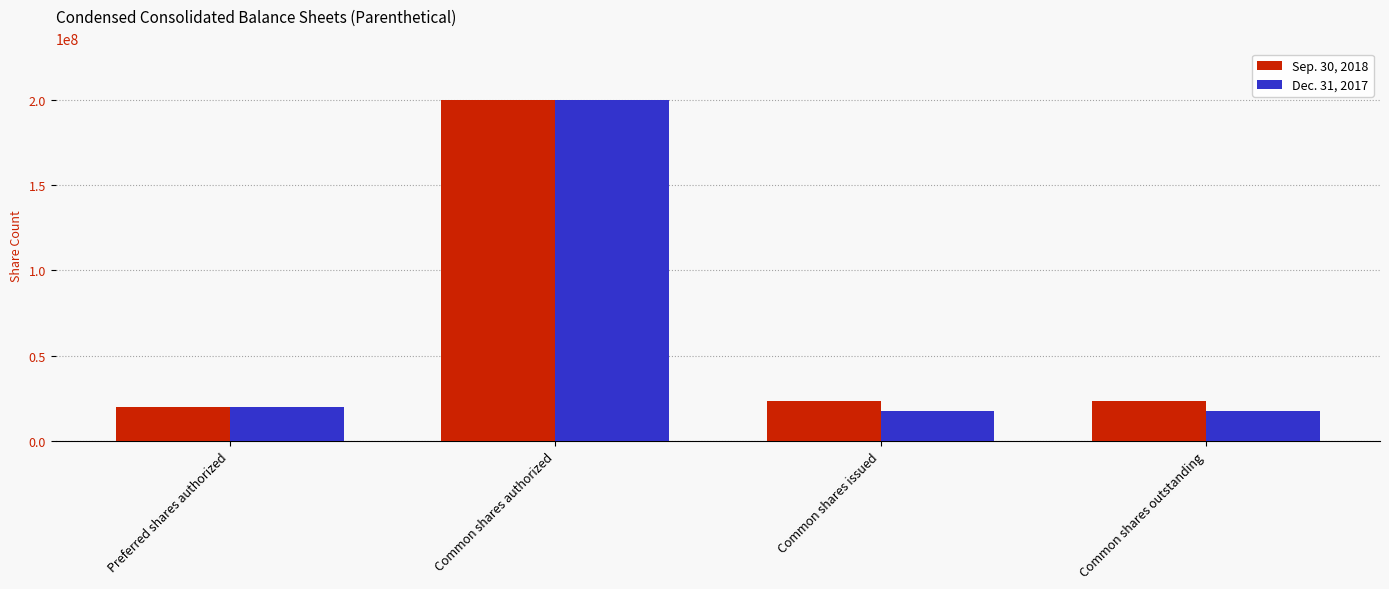

What are all the series names shown in the legend?

Sep. 30, 2018, Dec. 31, 2017